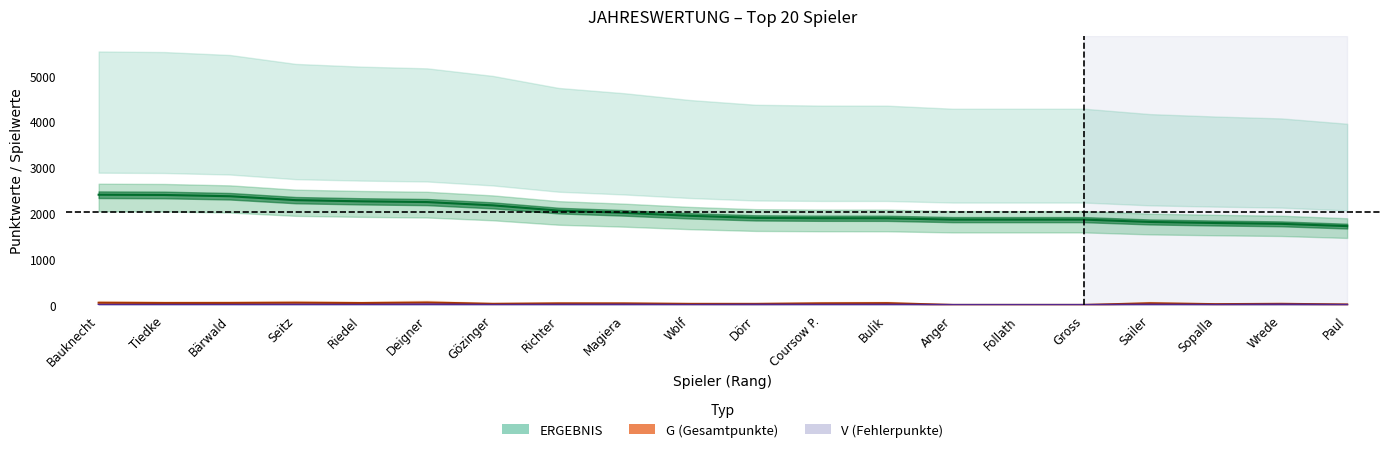

What is the sum of all v values?

69